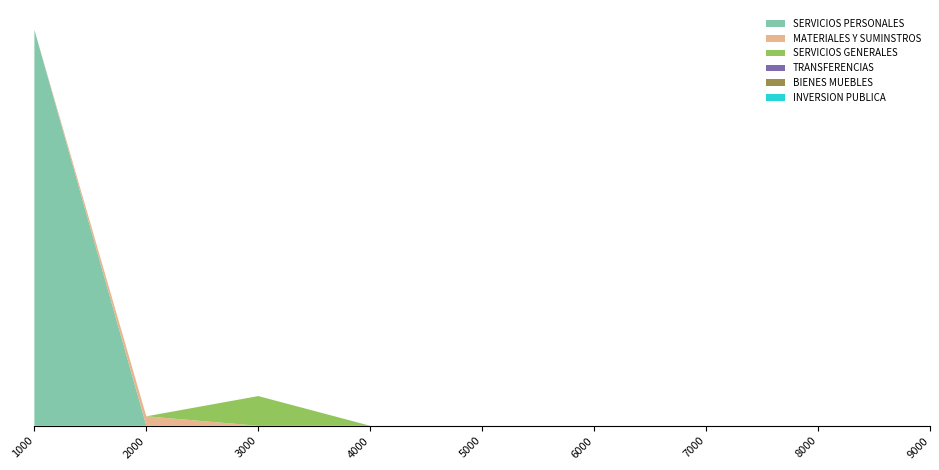

Reading right to left, transcribe all the data shown in this chart.

SERVICIOS PERSONALES: 0.0	0.0	0.0	0.0	0.0	0.0	0.0	0.0	31383128.8
MATERIALES Y SUMINSTROS: 0.0	0.0	0.0	0.0	0.0	0.0	0.0	751200.0	0.0
SERVICIOS GENERALES: 0.0	0.0	0.0	0.0	0.0	0.0	2355743.2	0.0	0.0
TRANSFERENCIAS: 0.0	0.0	0.0	0.0	0.0	0.0	0.0	0.0	0.0
BIENES MUEBLES: 0.0	0.0	0.0	0.0	0.0	0.0	0.0	0.0	0.0
INVERSION PUBLICA: 0.0	0.0	0.0	0.0	0.0	0.0	0.0	0.0	0.0